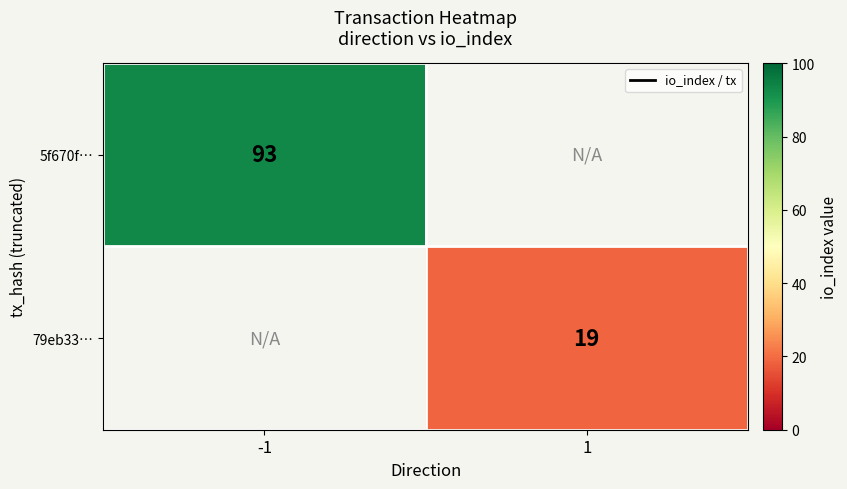

Is the value of 5f670f… at -1 greater than the value of 79eb33… at 1?

Yes